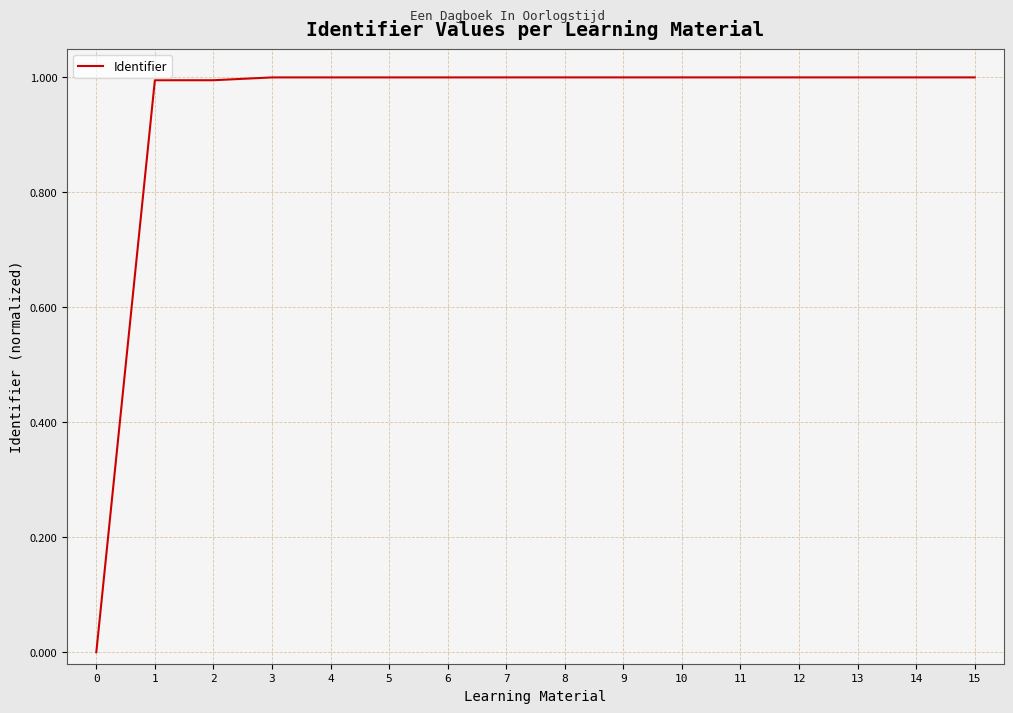

True or false: the data shows 0.6 at 0.

False